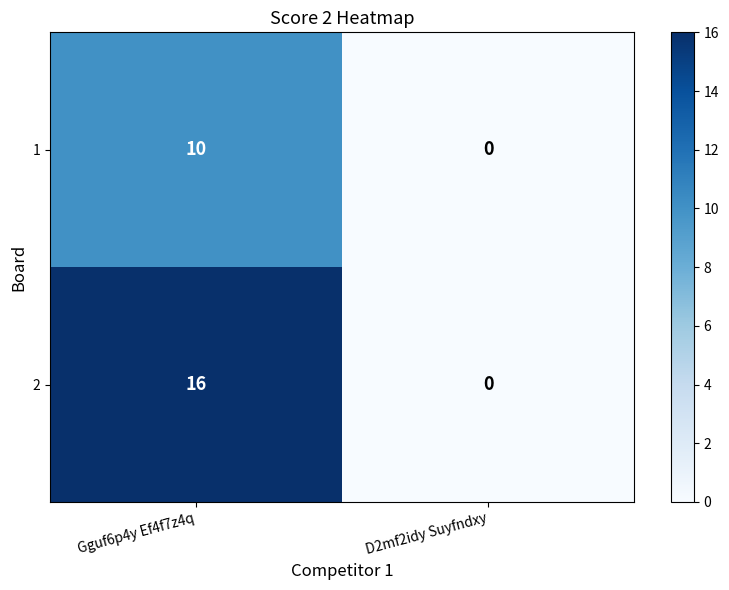

How many data points does each series have?

2